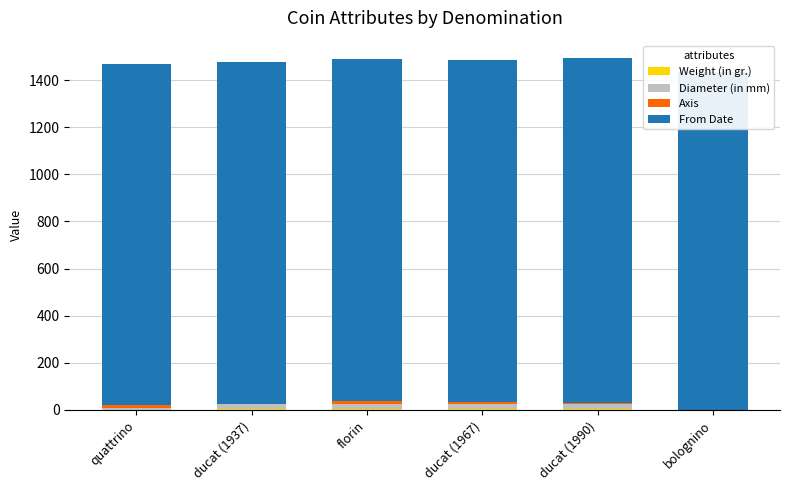

Rank the series by their maximum value, from highest to lowest.

From Date, Diameter (in mm), Axis, Weight (in gr.)